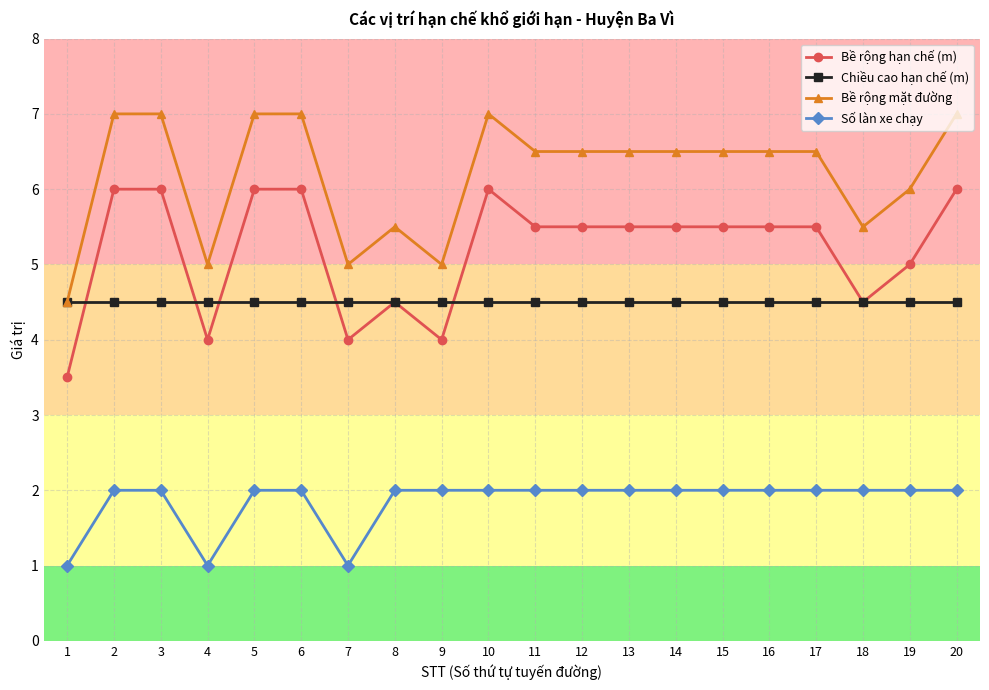

True or false: Bề rộng mặt đường and Số làn xe chạy cross at least once.

False